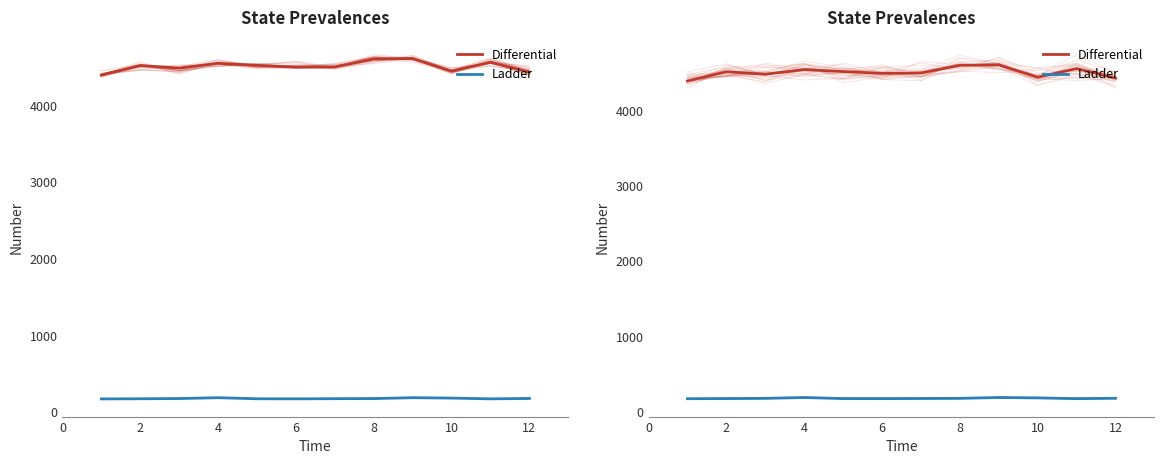

Reading right to left, list all the values displayed in this chart.

Differential: 4433	4560	4445	4610	4604	4500	4497	4520	4547	4484	4518	4394
Ladder: 173	168	178	183	172	170	168	169	183	172	169	167